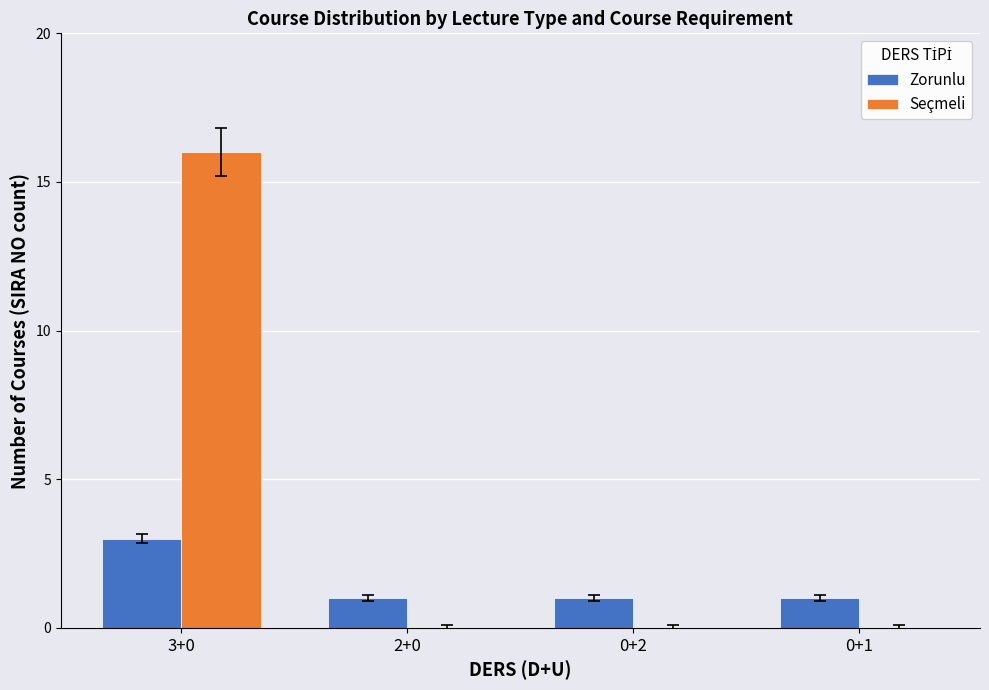

Reading right to left, list all the values displayed in this chart.

Zorunlu: 1	1	1	3
Seçmeli: 0	0	0	16